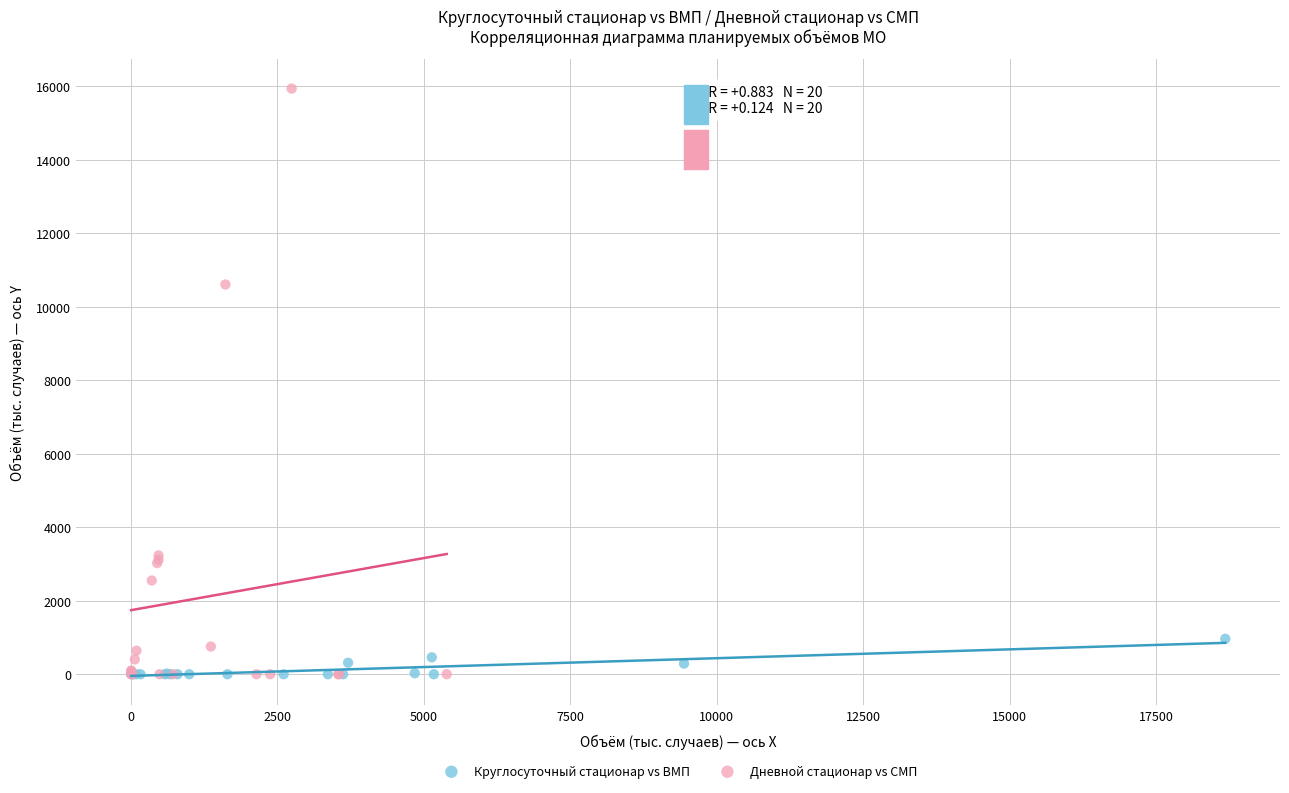

Which series has the largest Y range (max minus min)?

Дневной стационар vs СМП